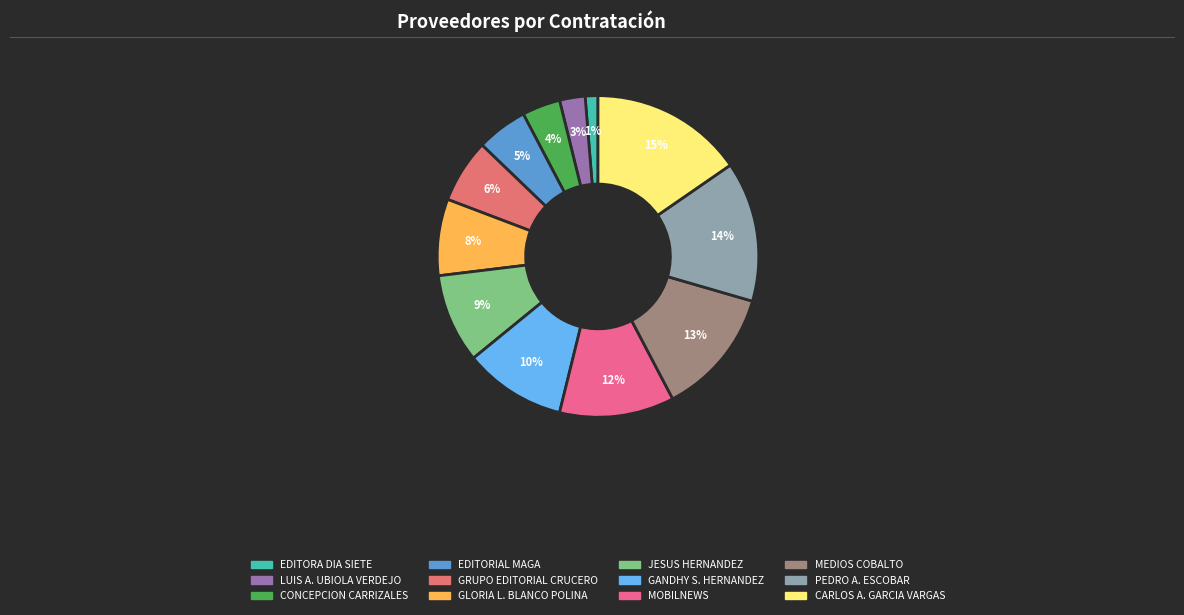

Count the number of slices in the pie.

12